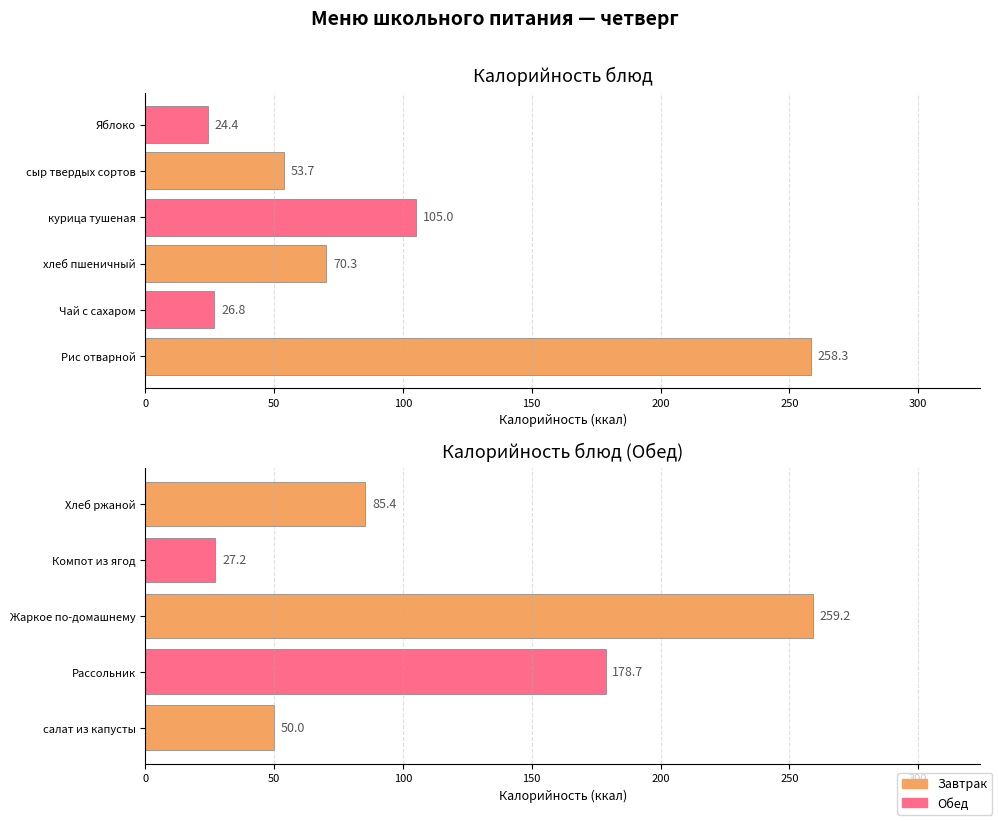

Are the bars grouped side by side (vs. stacked)?

Yes